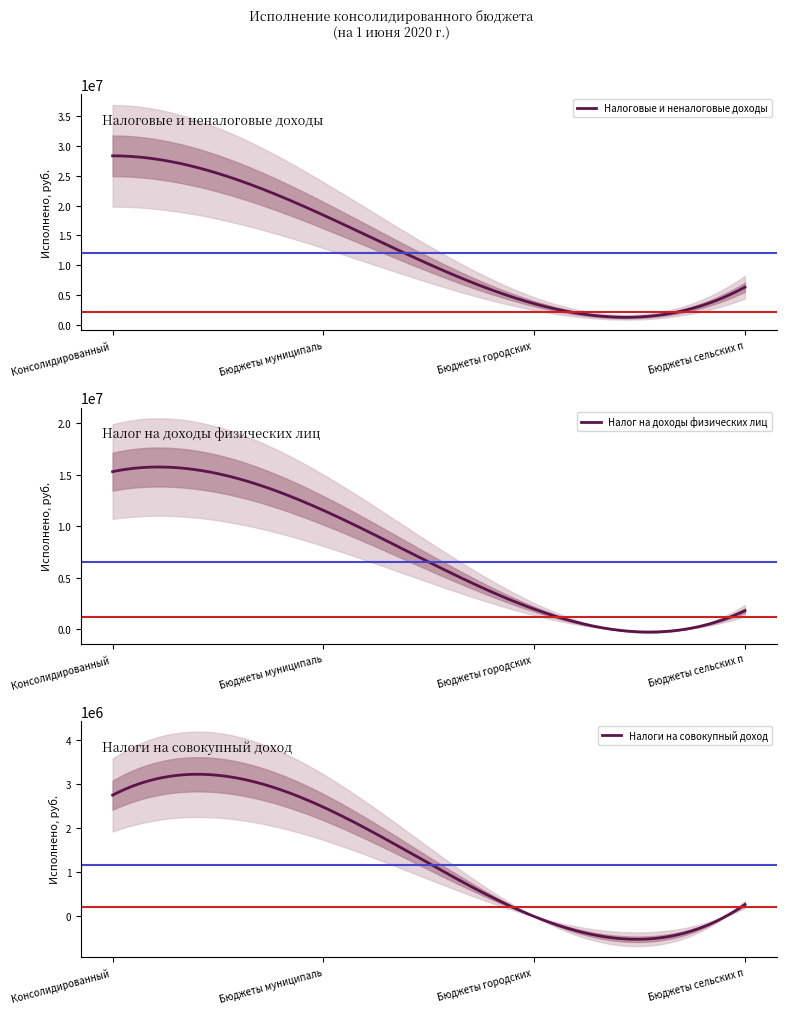

What is the maximum value shown in the chart?

28315703.0